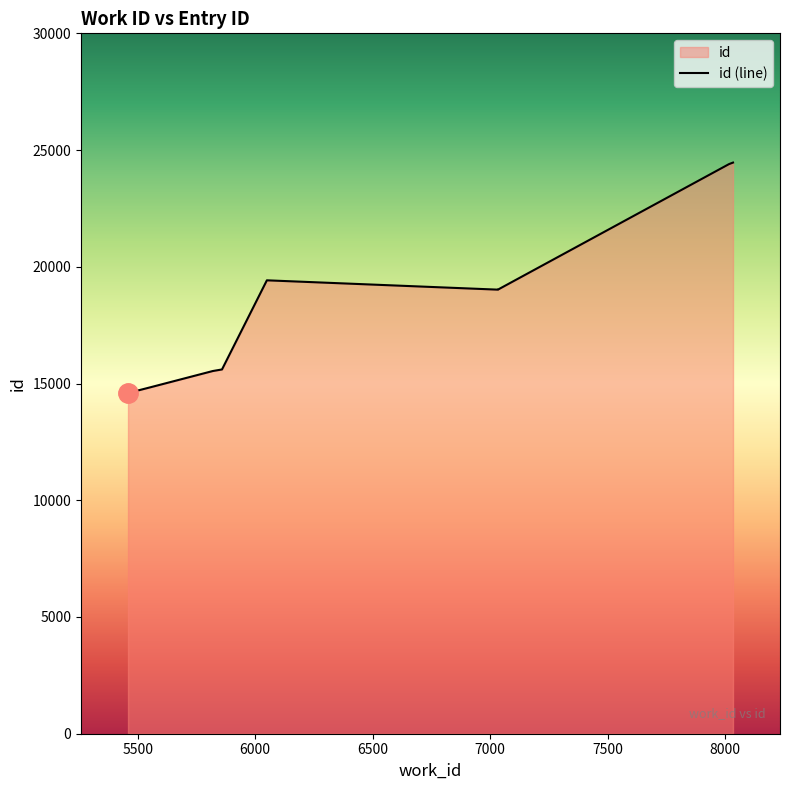

At which category does the chart reach its minimum across all series?

5459